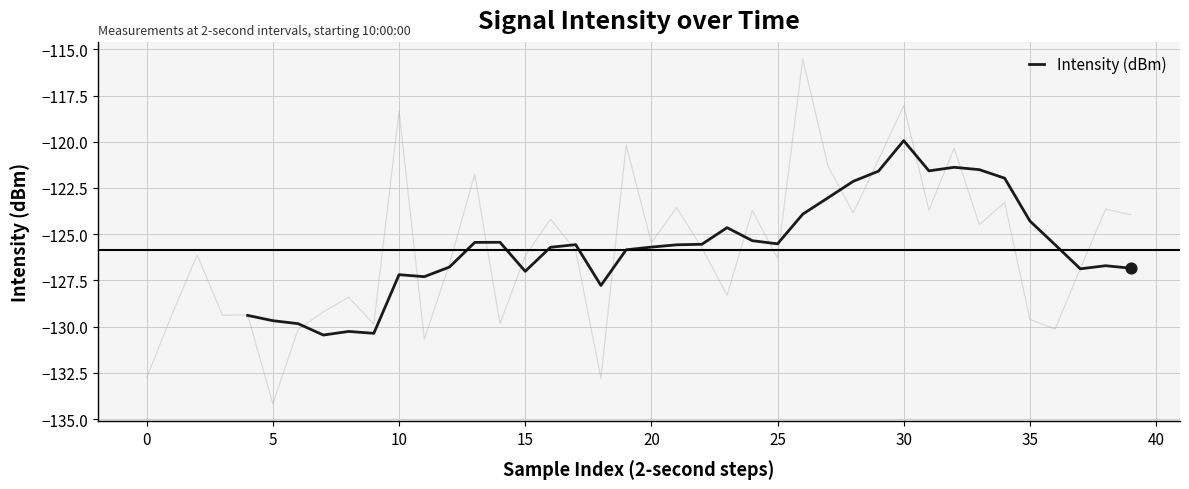

What is the highest value of the Intensity (dBm) series?

-119.9